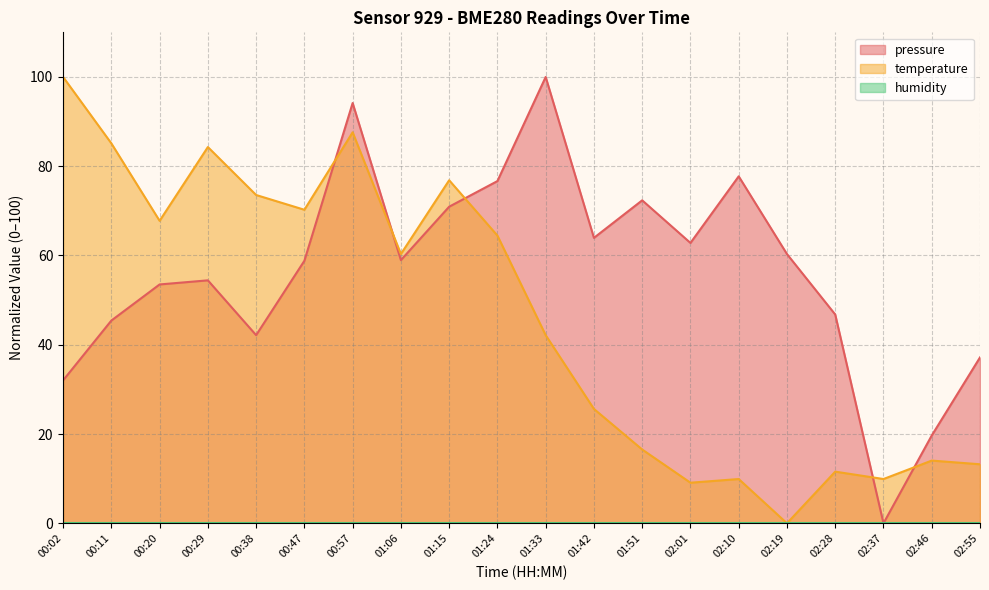

Which series ends up on top after the final intersection of temperature and pressure?

pressure